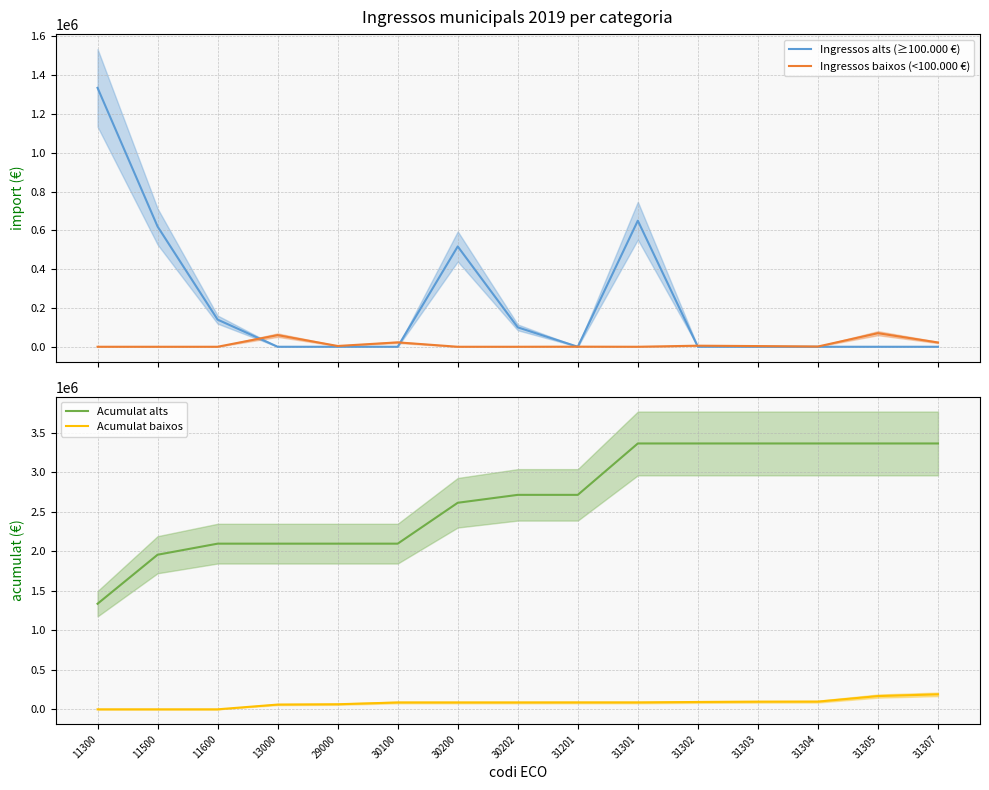

At which category does Ingressos alts (≥100.000 €) reach its first local valley?

31201